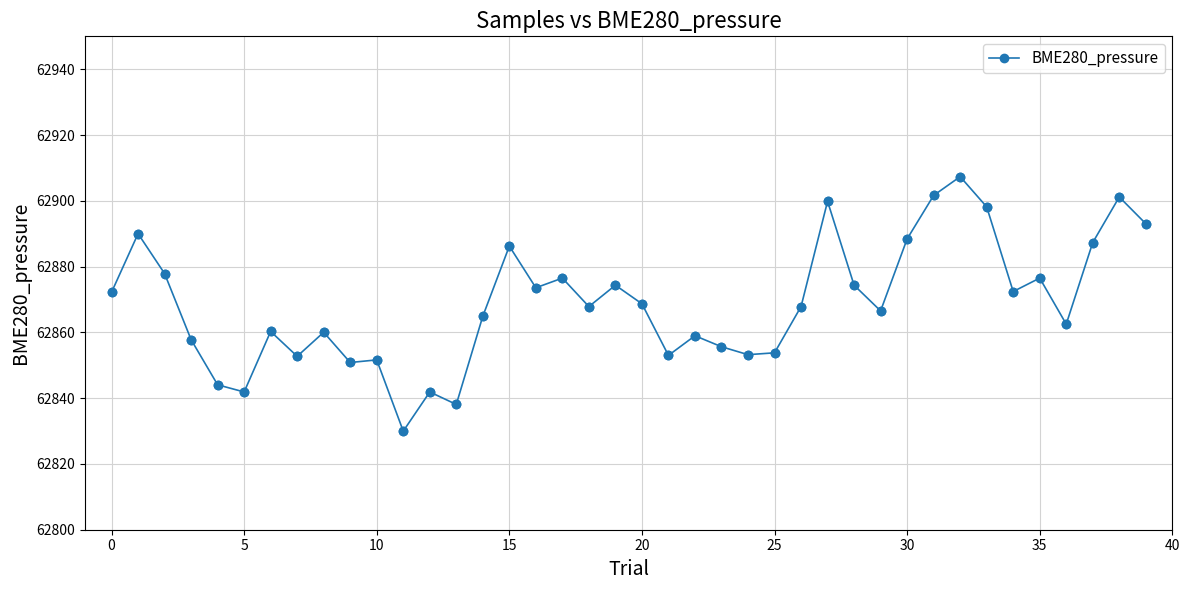

True or false: the data has more than 0 interior local peaks.

True